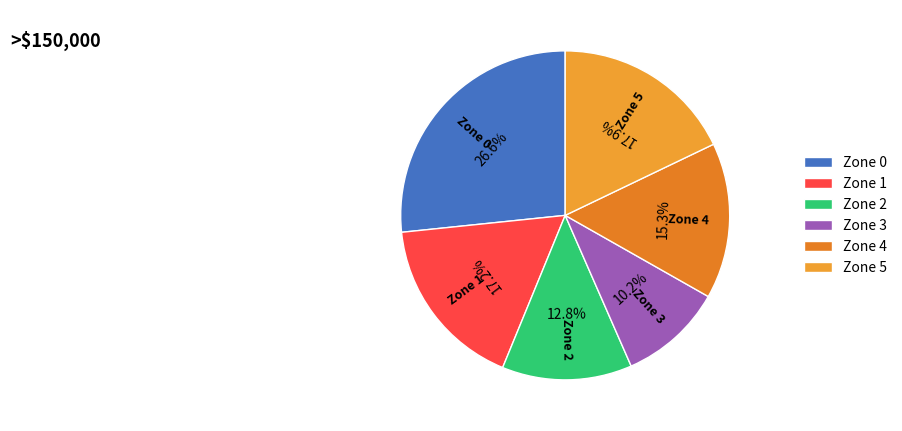

To the nearest percent, what is the average slice percentage?

17%